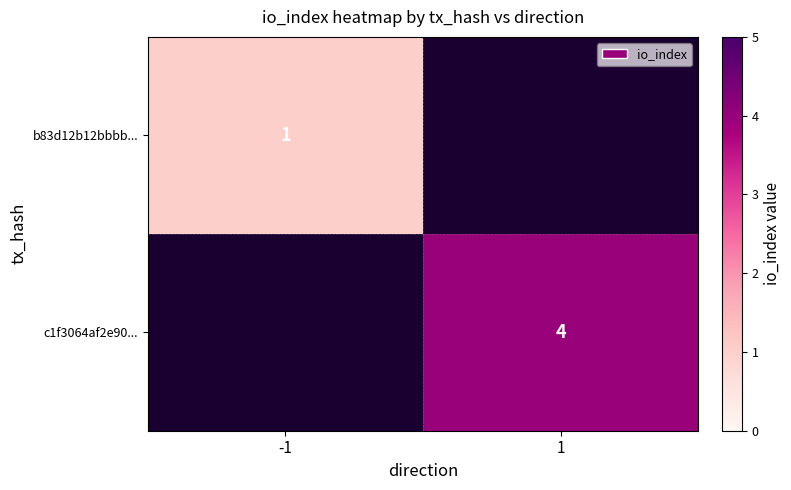

At which category does the chart reach its peak across all series?

1